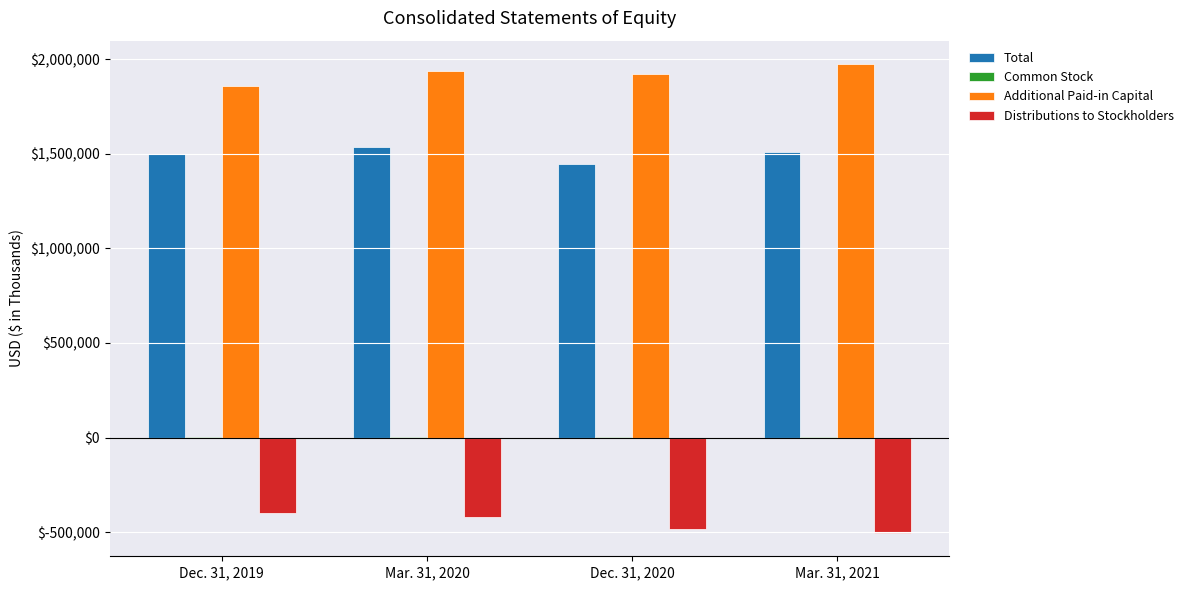

The value of Distributions to Stockholders at Mar. 31, 2020 is -627385. True or false?

False